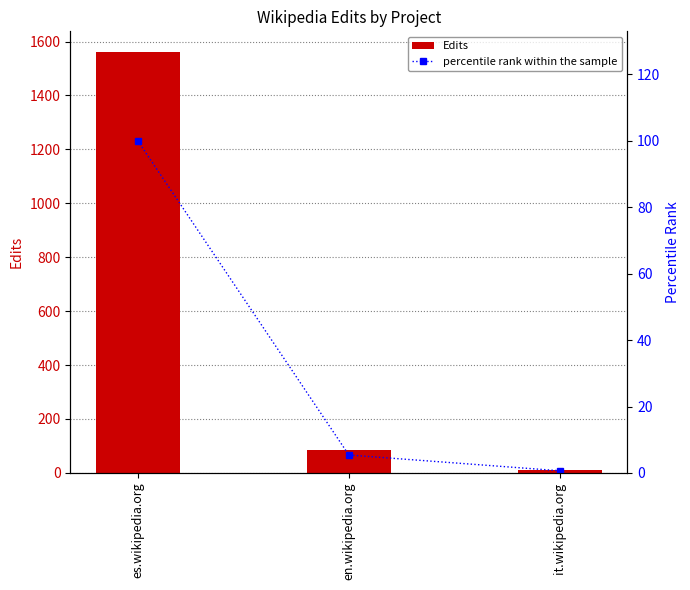

What is the smallest value displayed?

0.6